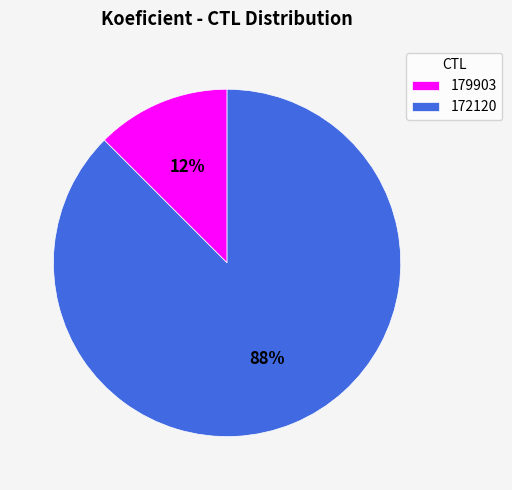

Which slice is the smallest?

179903